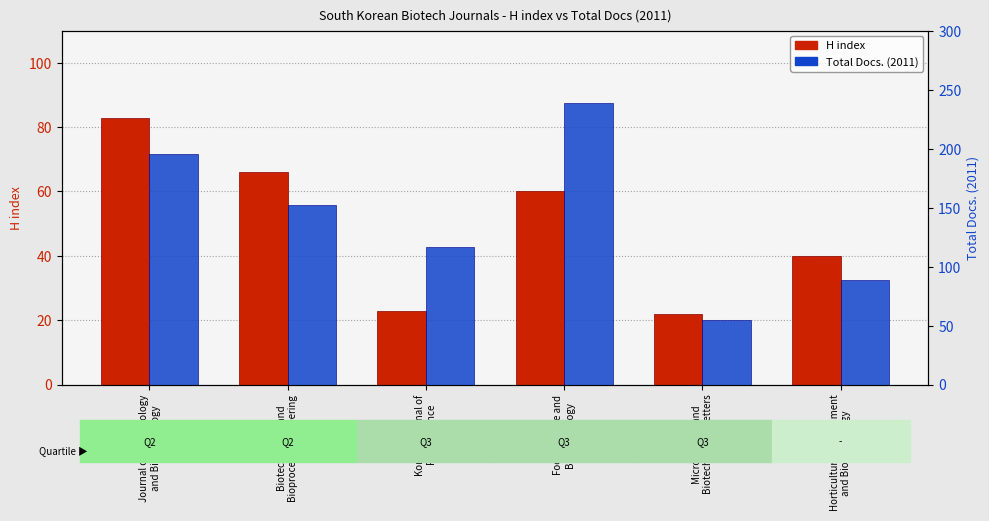

Reading right to left, what are all the values shown in this chart?

H index: 40	22	60	23	66	83
Total Docs. (2011): 89	55	239	117	152	195